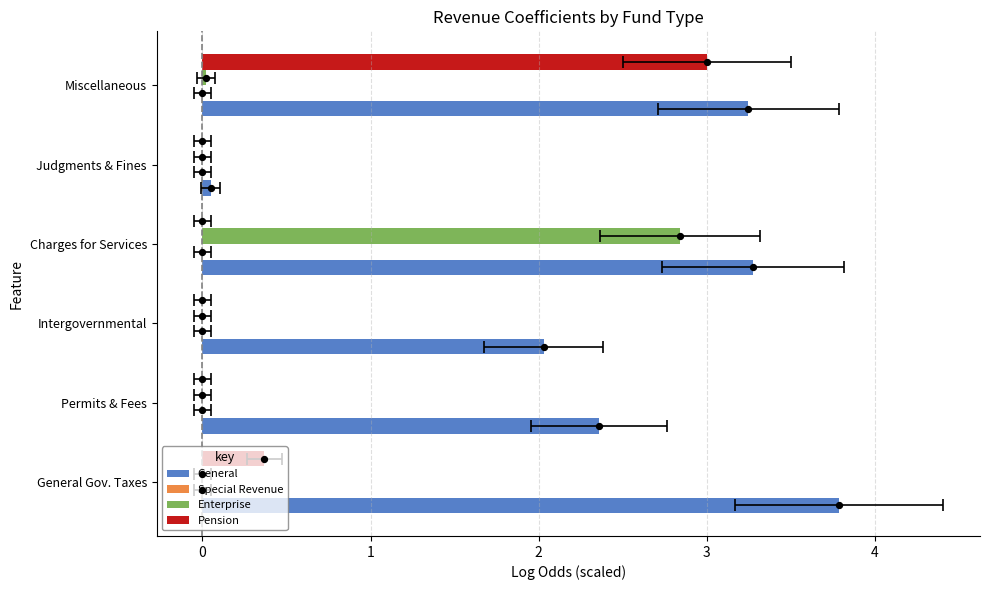

Which series has the largest total across all categories?

General